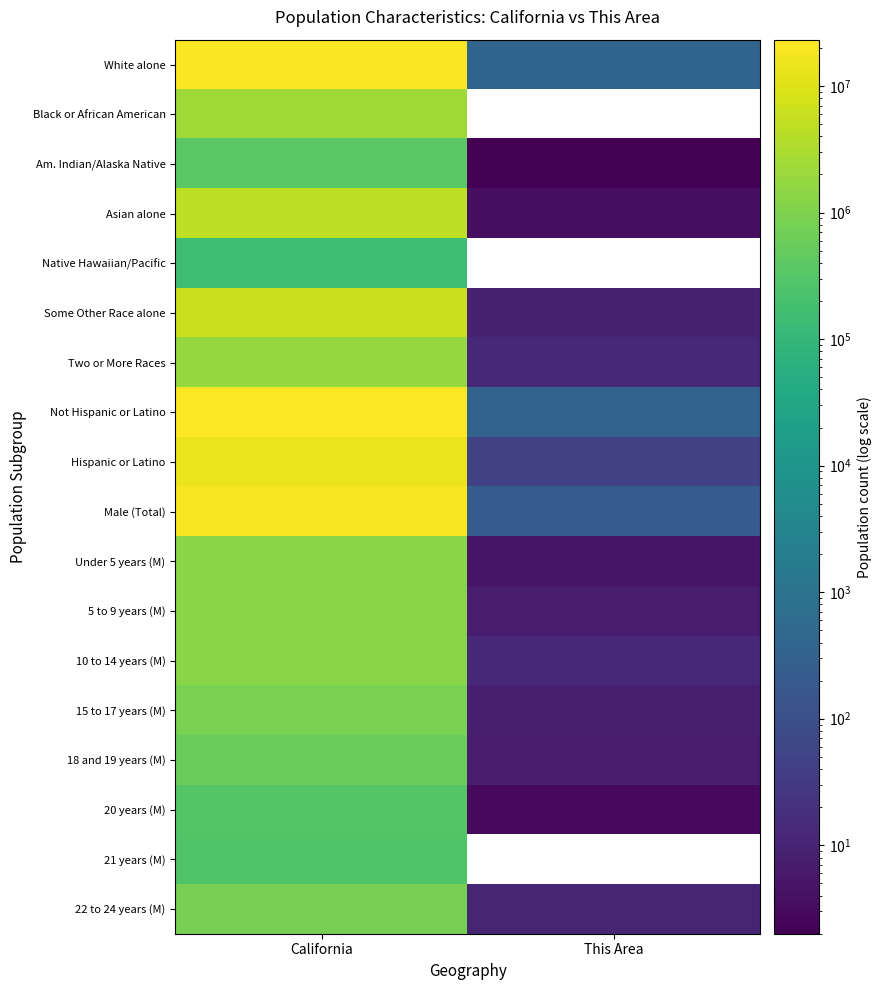

What is the total value across all series at California?

99821143.0